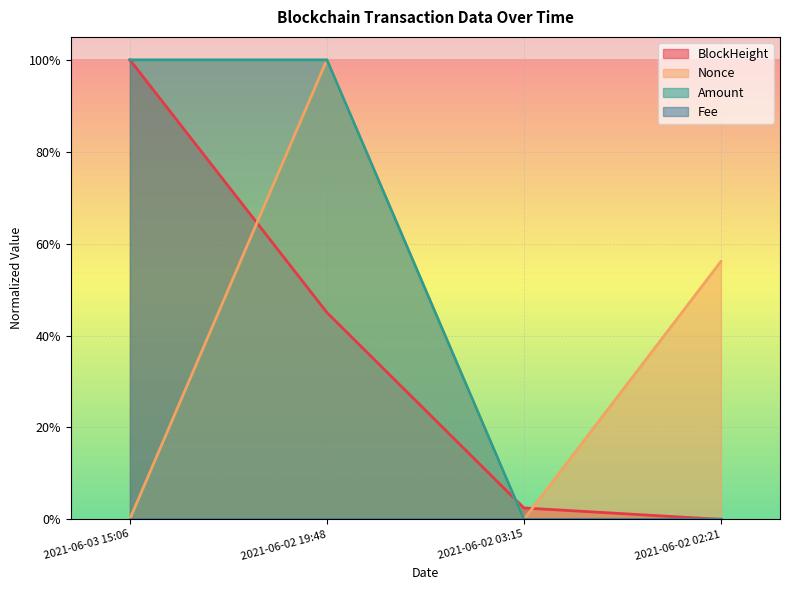

How many lines are shown in the chart?

3